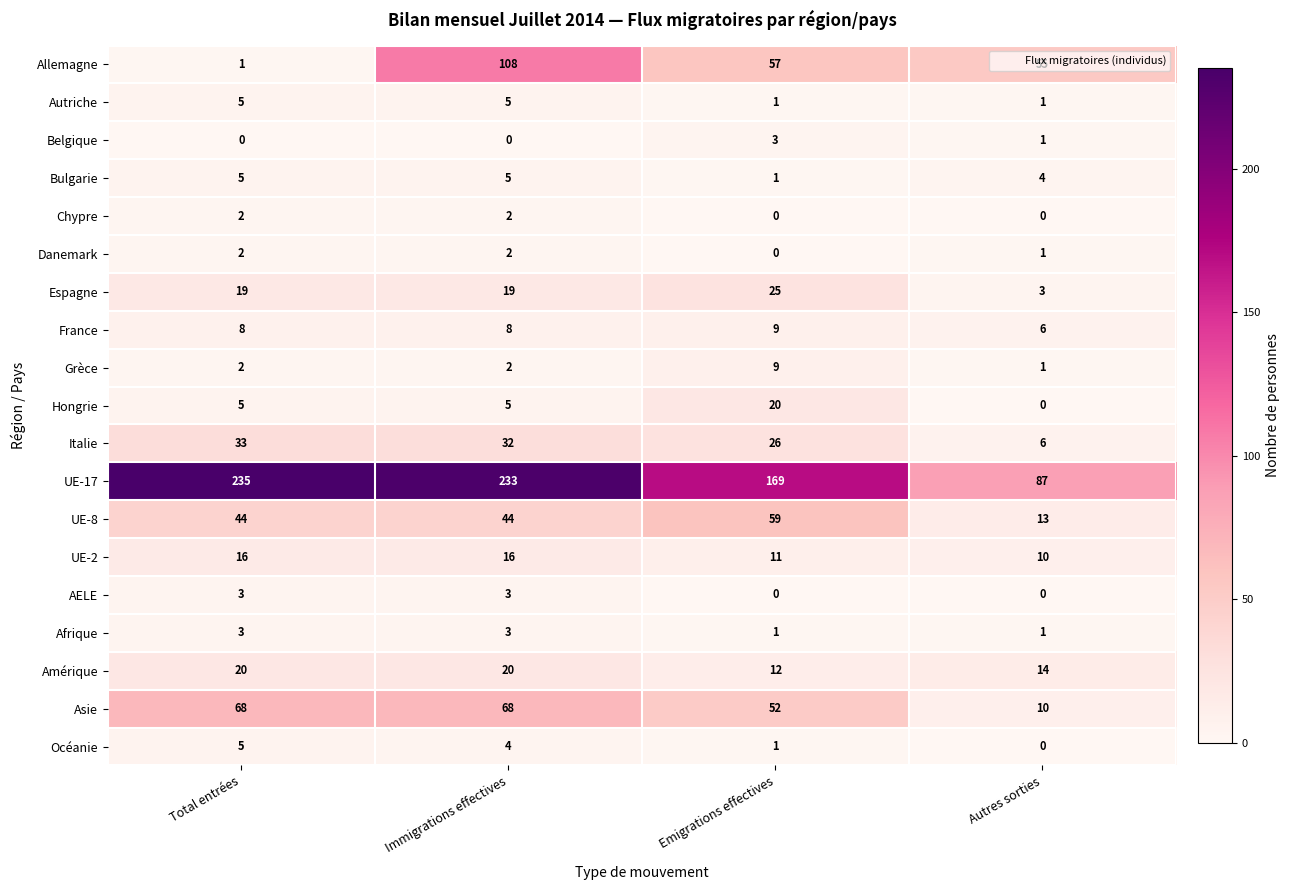

What is the difference between the maximum and minimum values in the AELE series?

3